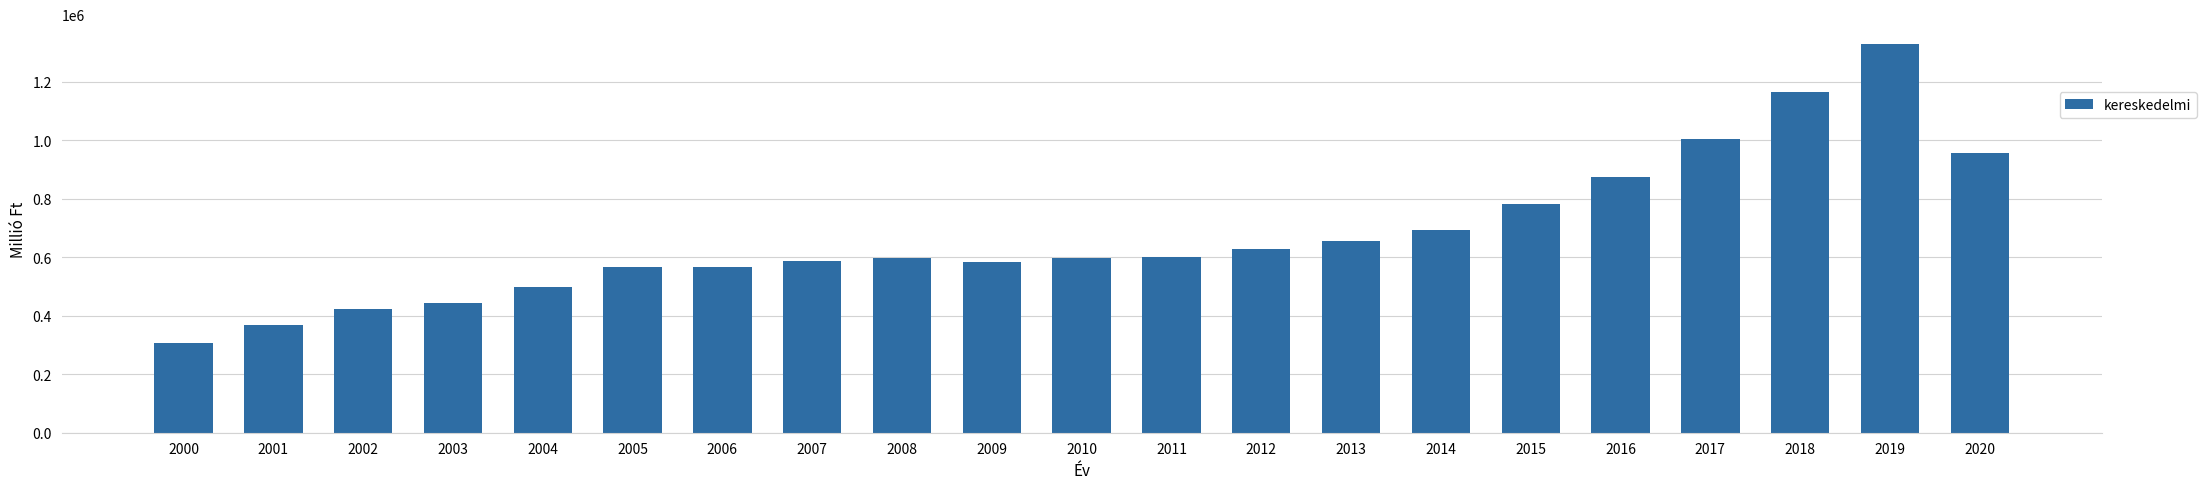

Which label corresponds to the smallest value in the chart?

2000